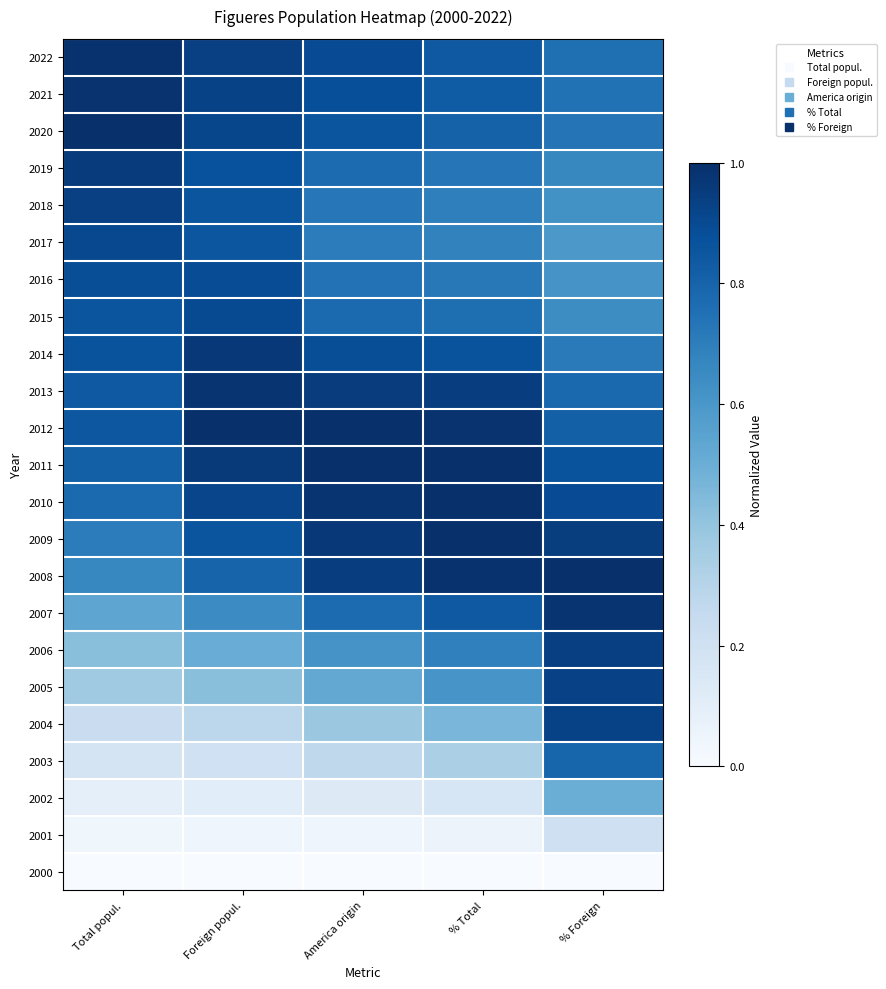

At how many categories does at least one series exceed 0?

5